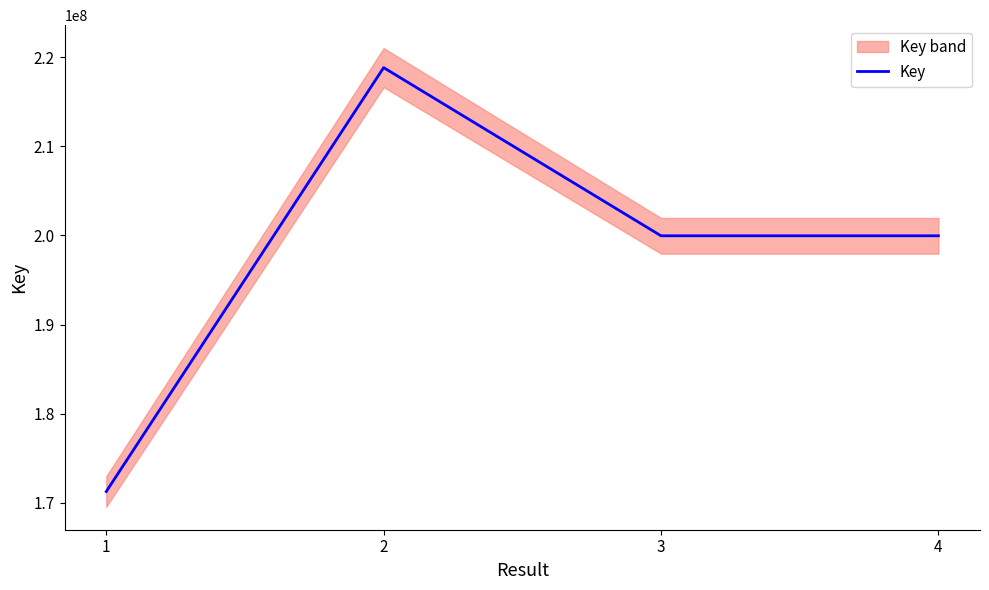

Count the number of values greater than 199957032.

1